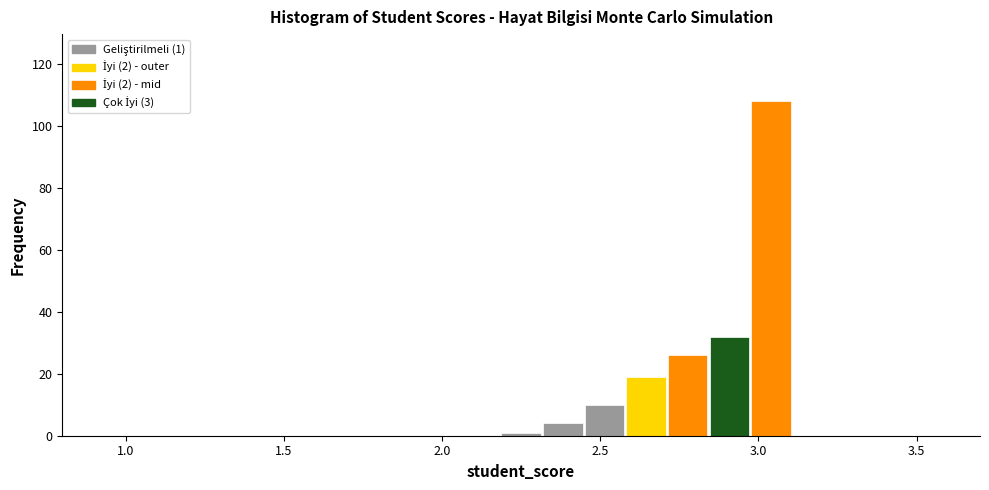

Around what value on the x-axis is the tallest bar? Give the approximate position of its centre, as read against the axis.

3.05